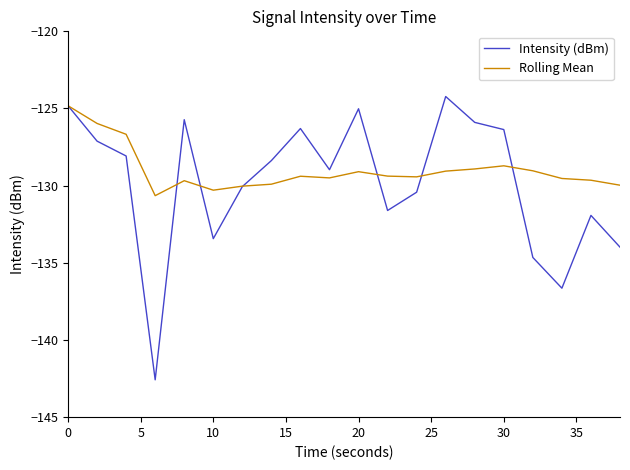

What is the greatest value displayed?

-124.2